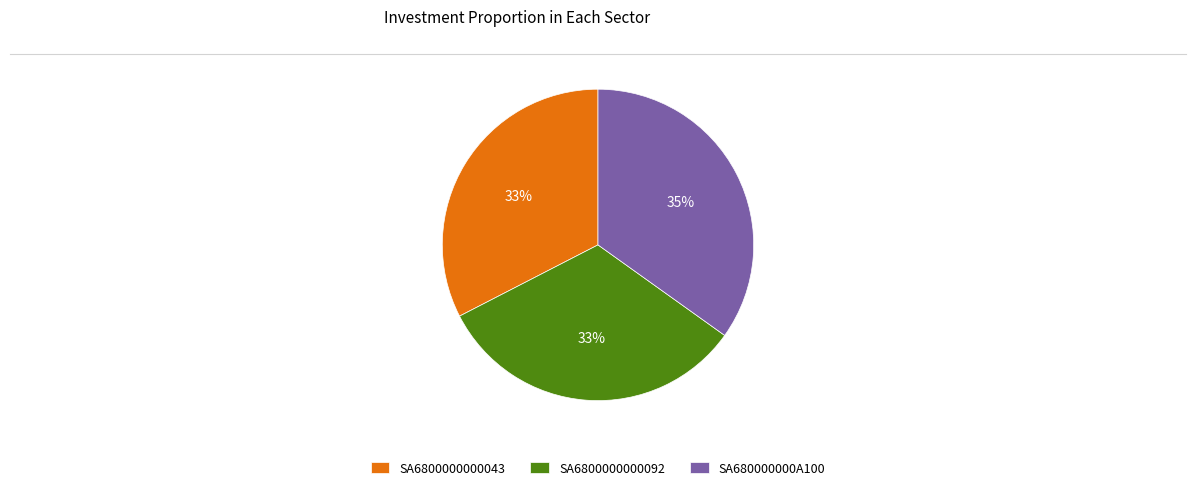

Is SA6800000000043 the majority of the pie?

No